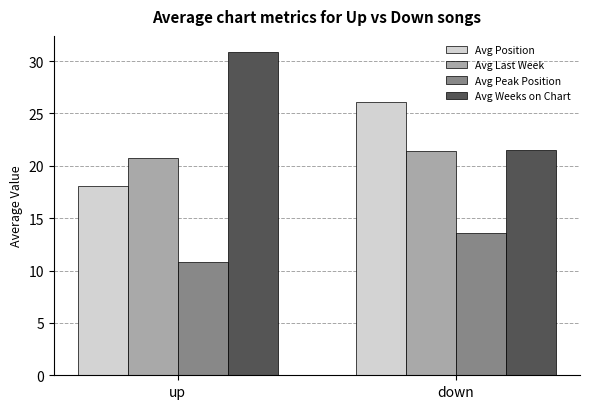

What are all the series names shown in the legend?

Avg Position, Avg Last Week, Avg Peak Position, Avg Weeks on Chart